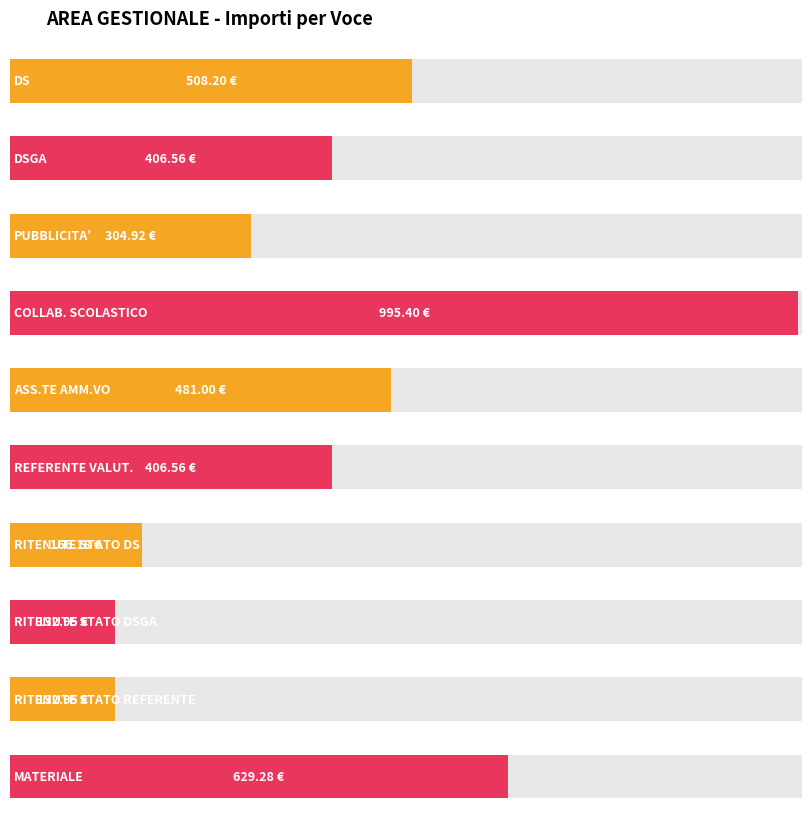

Reading left to right, transcribe all the data shown in this chart.

DS=508.2	DSGA=406.6	PUBBLICITA'=304.9	COLLAB. SCOLASTICO=995.4	ASS.TE AMM.VO=481.0	REFERENTE VALUT.=406.6	RITENUTE STATO DS=166.2	RITENUTE STATO DSGA=132.9	RITENUTE STATO REFERENTE=132.9	MATERIALE=629.3